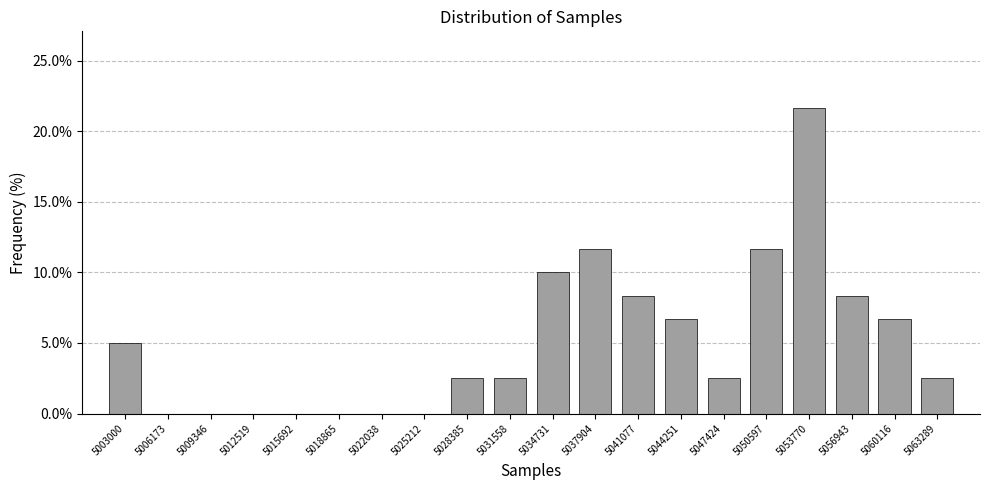

What is the height of the bar covering 5058500 to 5061500 on the x-axis? Neither the bar edges nor the heights are printed on the chart, so give them approximately, as read against the axes.

6.5